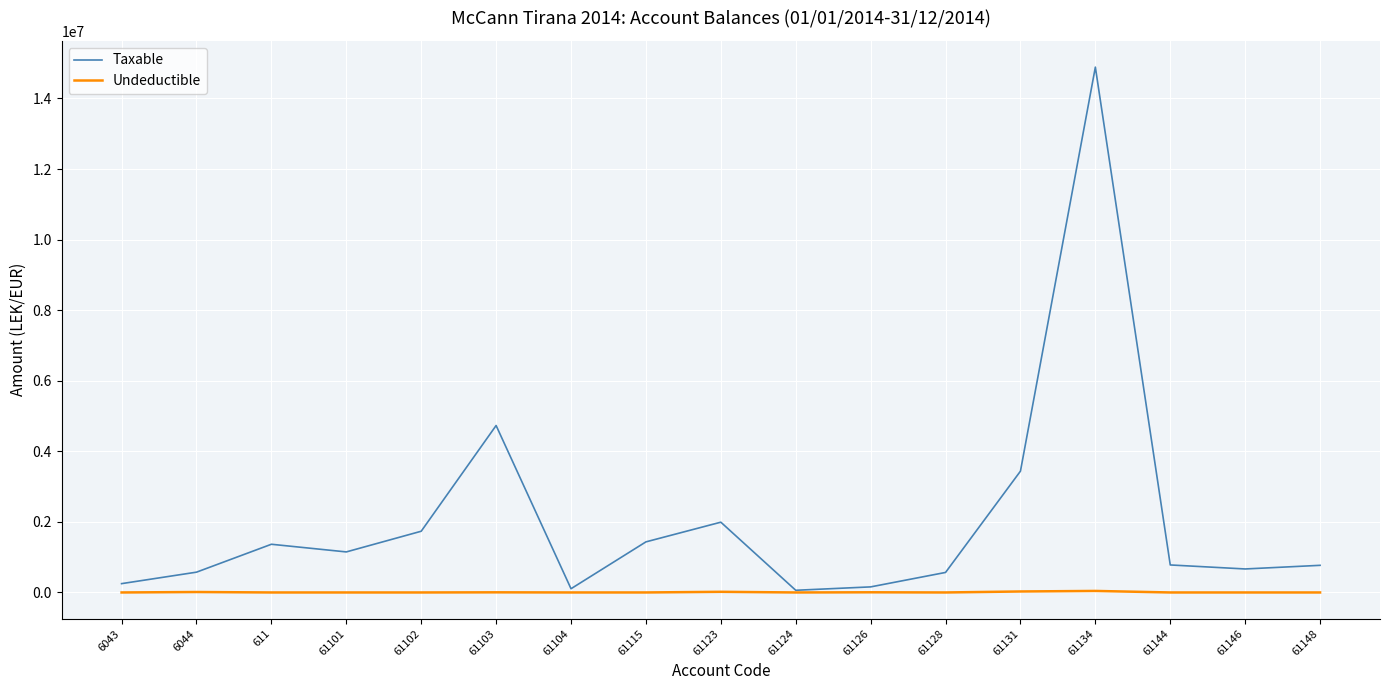

Which series has the largest total across all categories?

Taxable